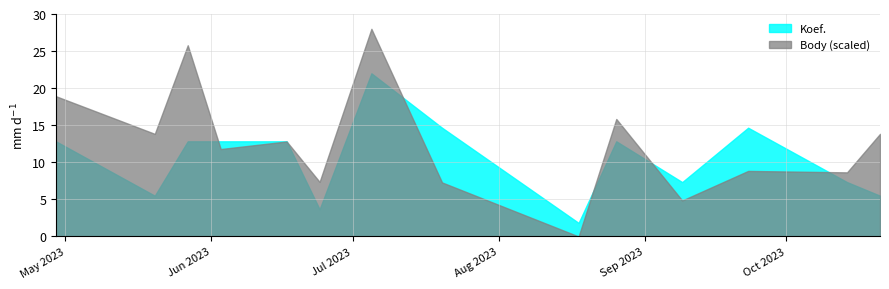

Which series has the largest total across all categories?

Body (scaled)